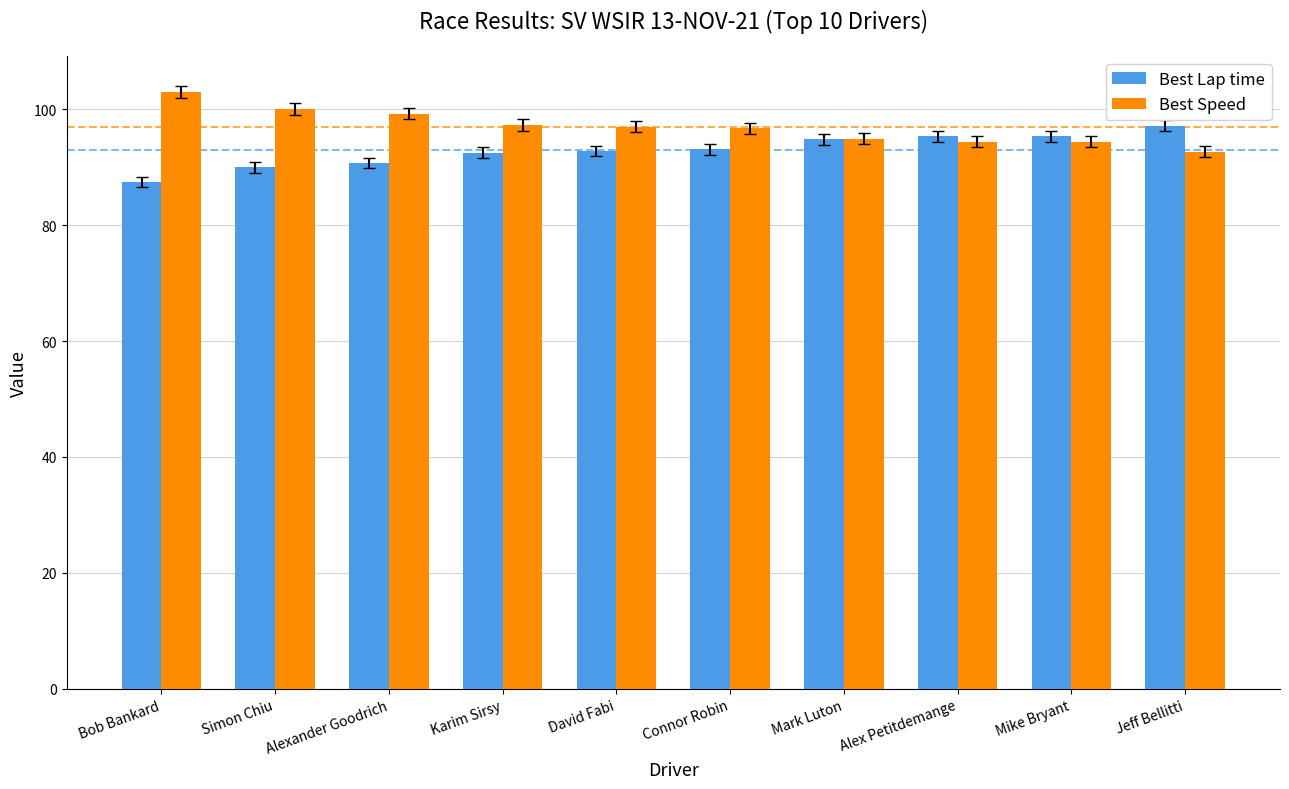

Rank the series by their maximum value, from lowest to highest.

Best Lap time, Best Speed